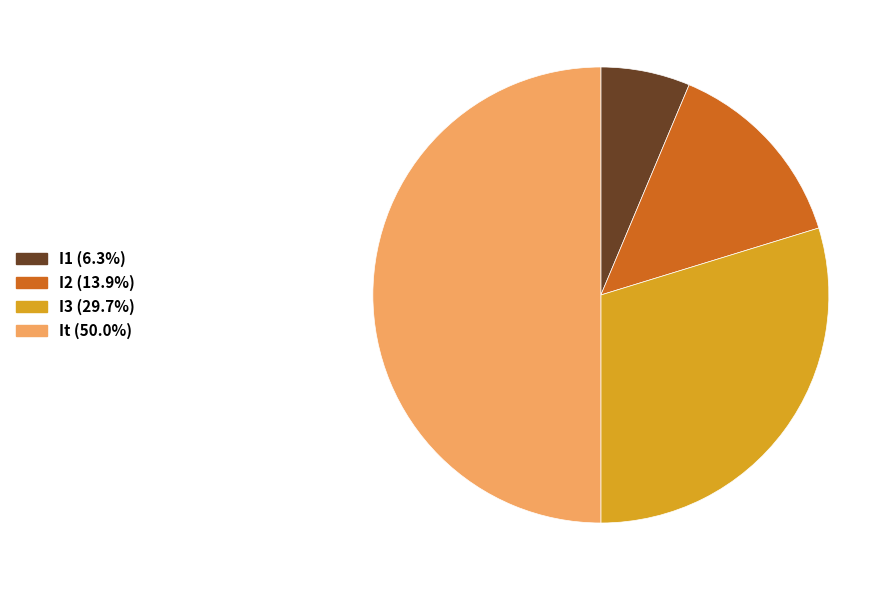

Which category has the smallest portion of the pie?

I1